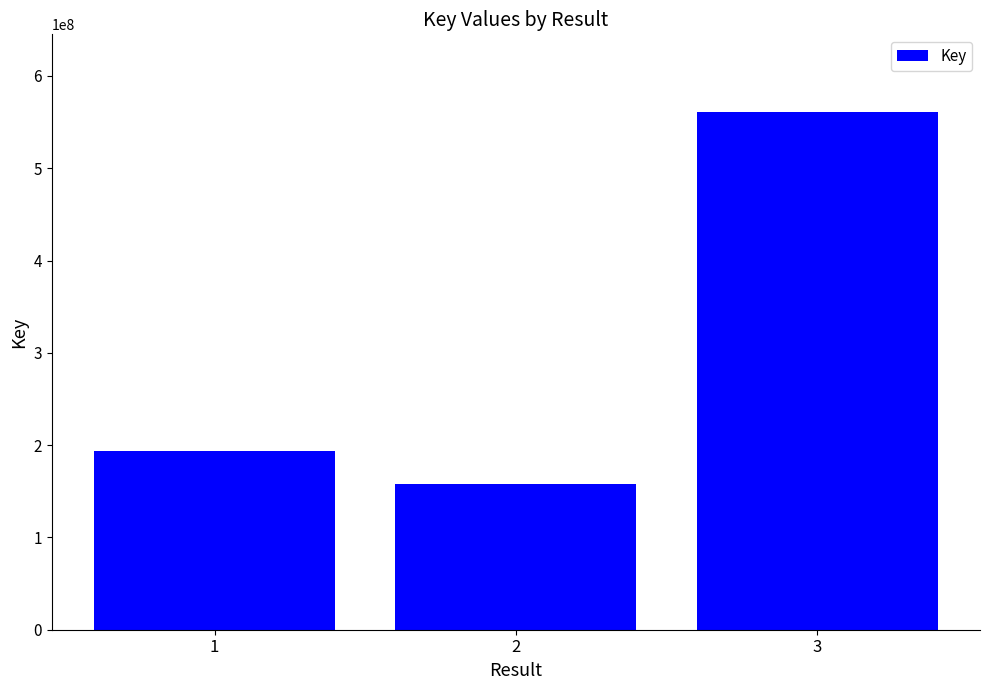

List the labels in order of value, smallest first.

2, 1, 3